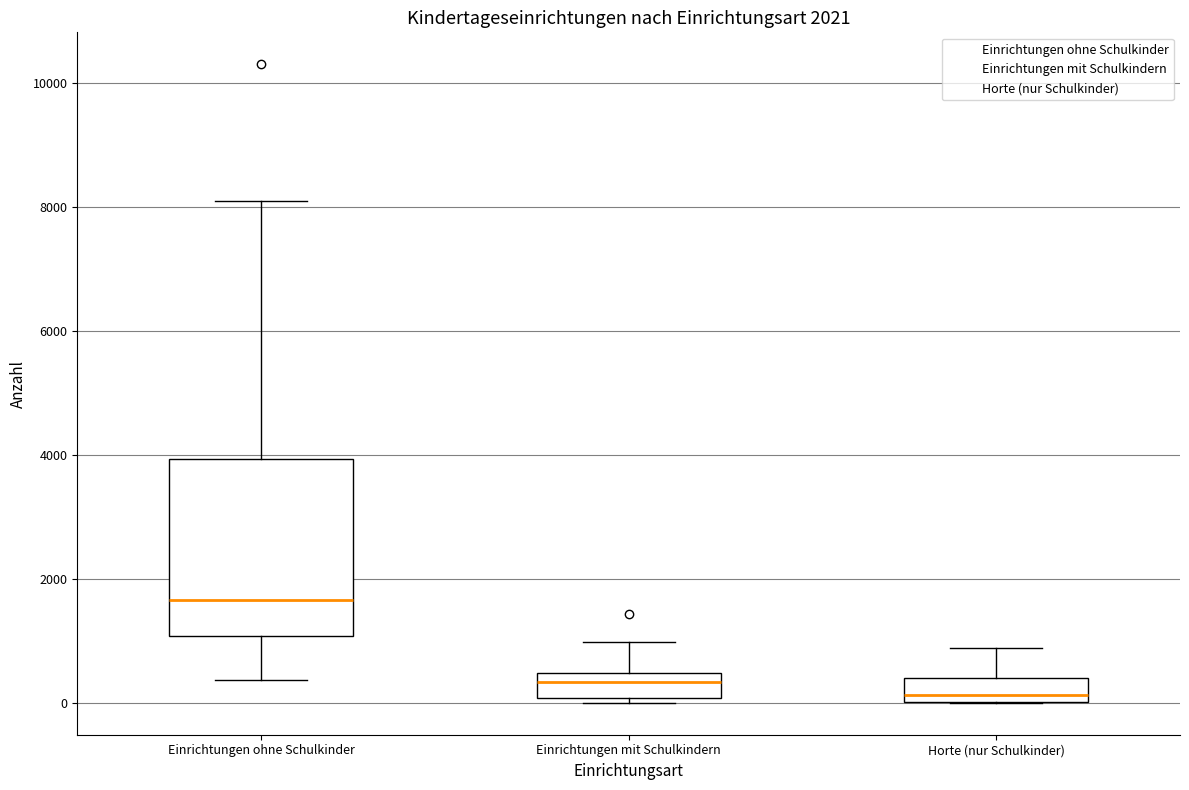

Comparing the boxes themselves (not the whiskers), which one is the tallest?

Einrichtungen ohne Schulkinder